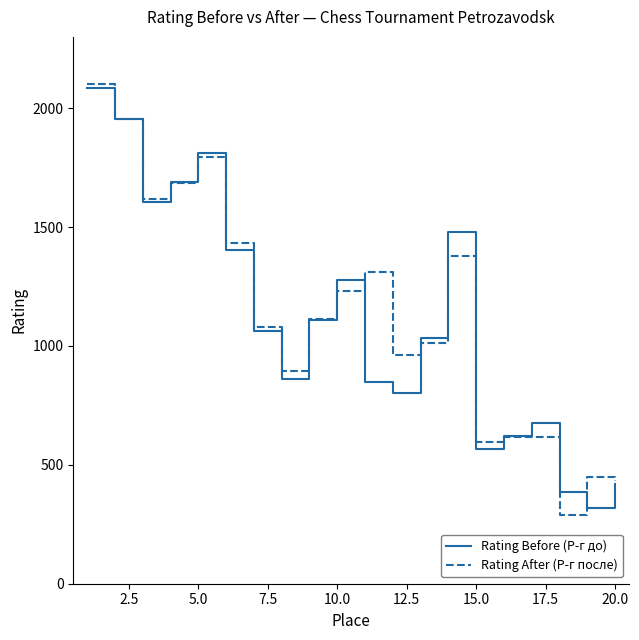

Is this an area chart (filled region under the line)?

No